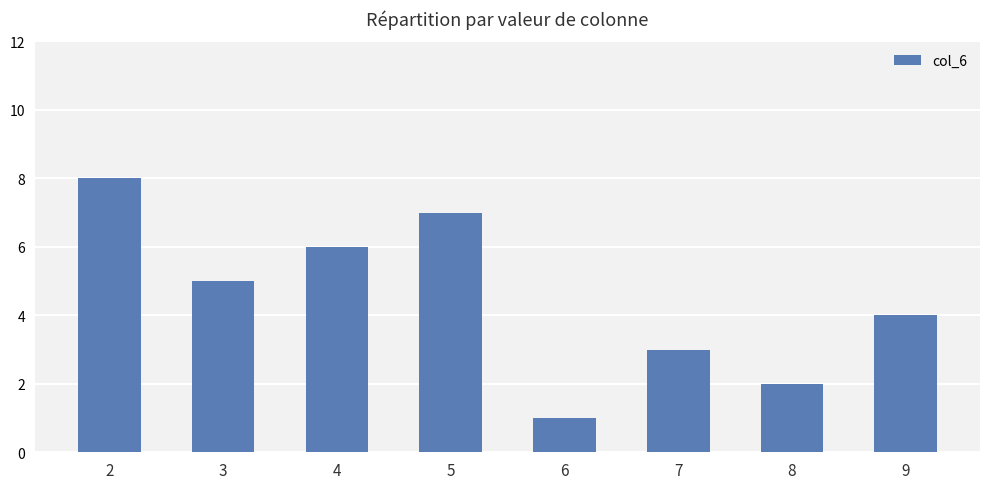

Which label corresponds to the smallest value in the chart?

6